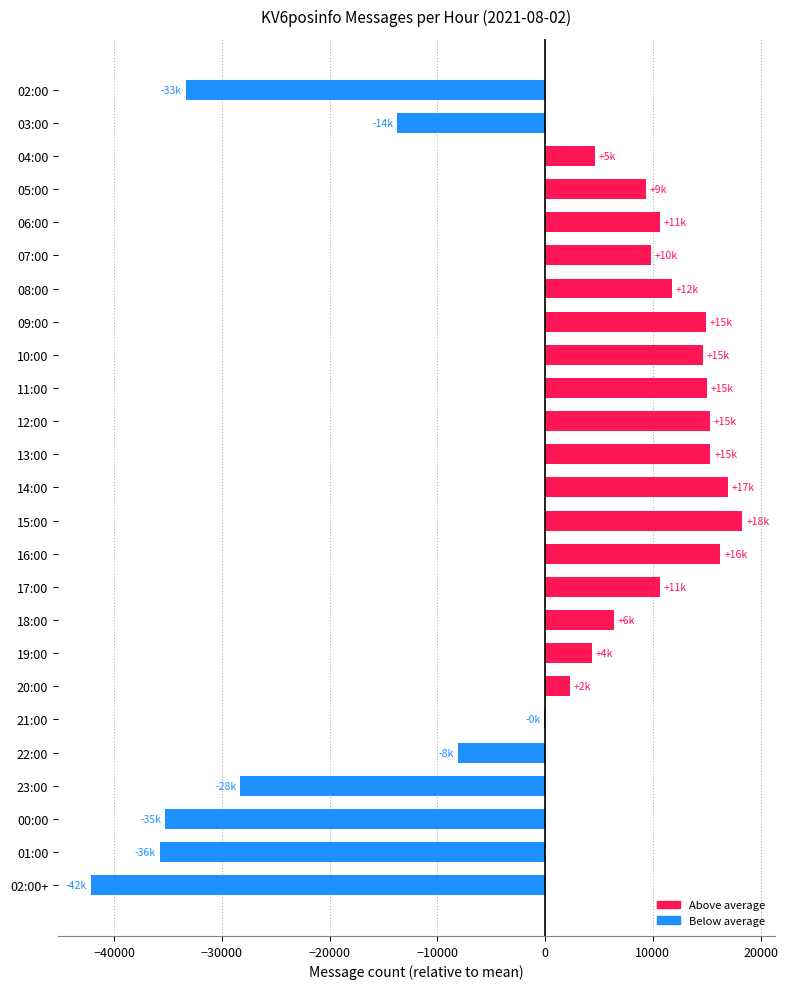

What is the greatest value displayed?

18295.4